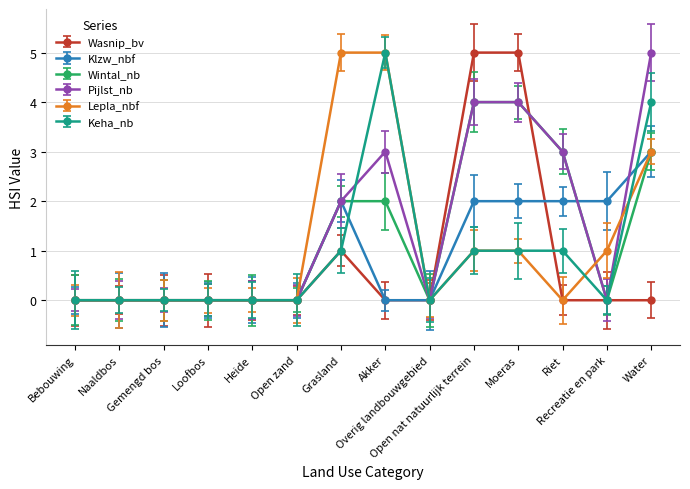

True or false: Lepla_nbf and Klzw_nbf intersect in this chart.

False